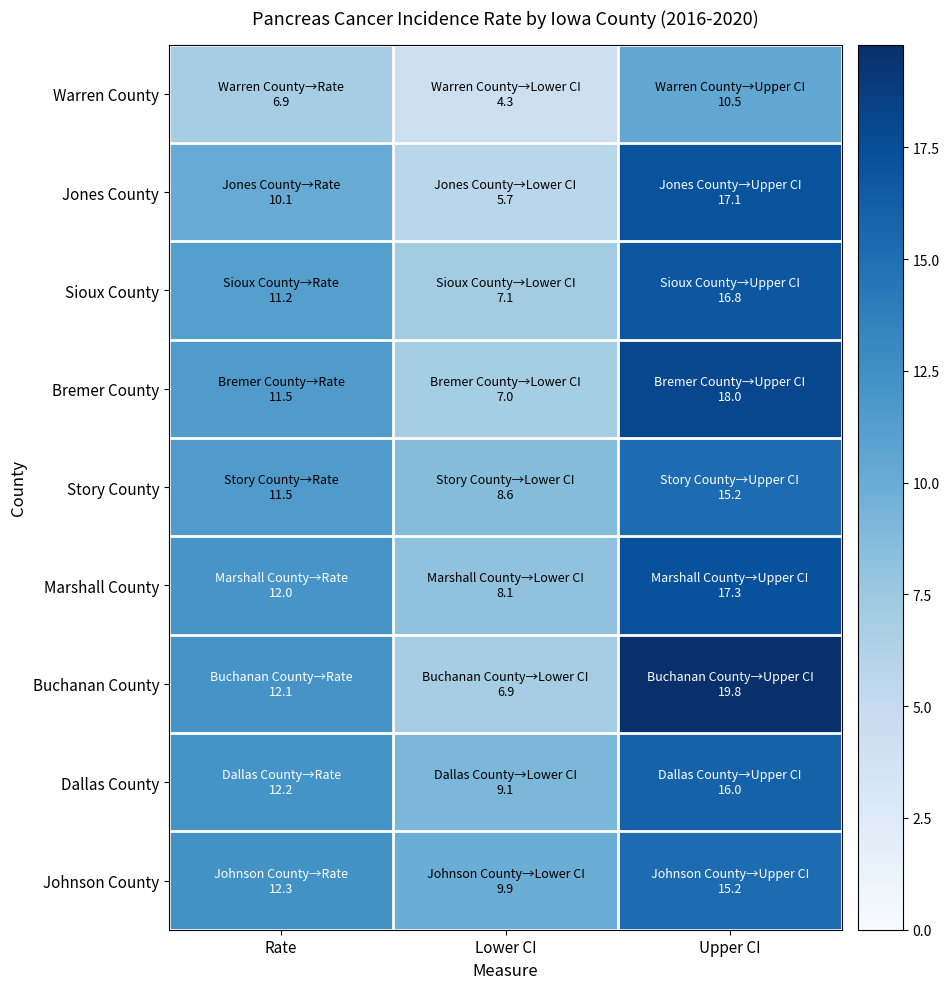

Reading right to left, what are all the values shown in this chart?

Warren County: Upper CI=10.5	Lower CI=4.3	Rate=6.9
Jones County: Upper CI=17.1	Lower CI=5.7	Rate=10.1
Sioux County: Upper CI=16.8	Lower CI=7.1	Rate=11.2
Bremer County: Upper CI=18.0	Lower CI=7.0	Rate=11.5
Story County: Upper CI=15.2	Lower CI=8.6	Rate=11.5
Marshall County: Upper CI=17.3	Lower CI=8.1	Rate=12.0
Buchanan County: Upper CI=19.8	Lower CI=6.9	Rate=12.1
Dallas County: Upper CI=16.0	Lower CI=9.1	Rate=12.2
Johnson County: Upper CI=15.2	Lower CI=9.9	Rate=12.3